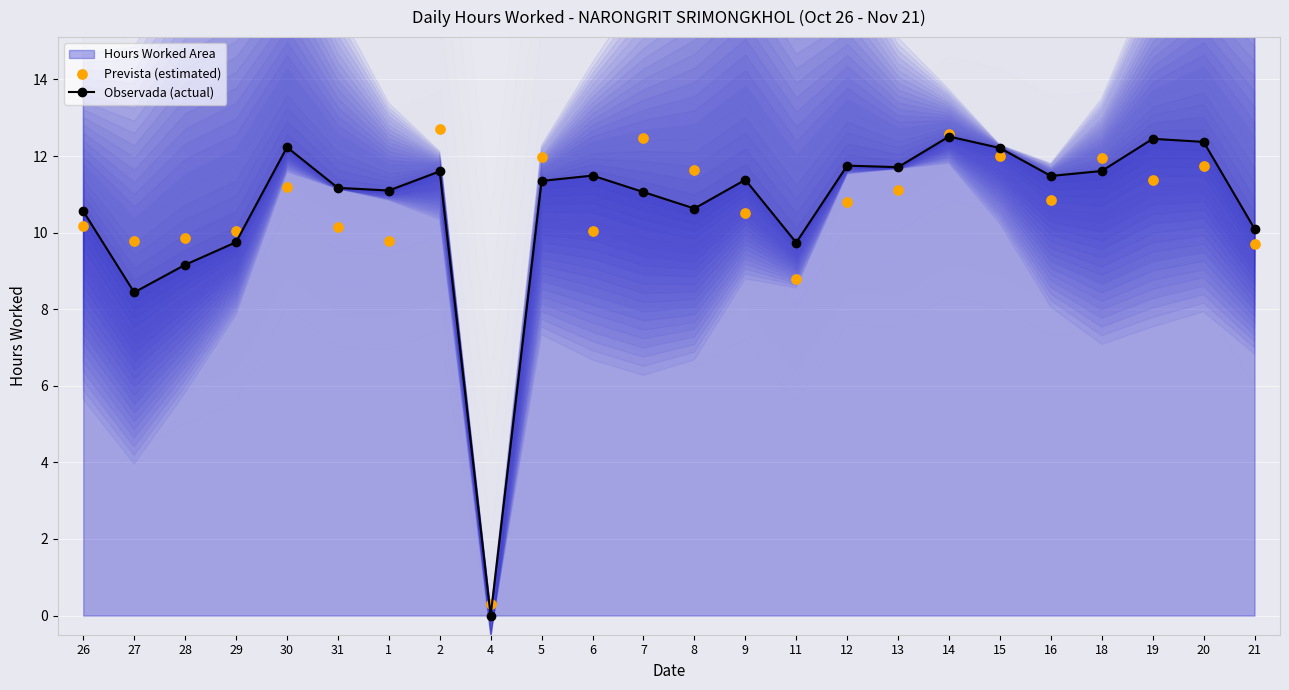

What is the value of the Observada (actual) point at the 23rd from the left?

12.4